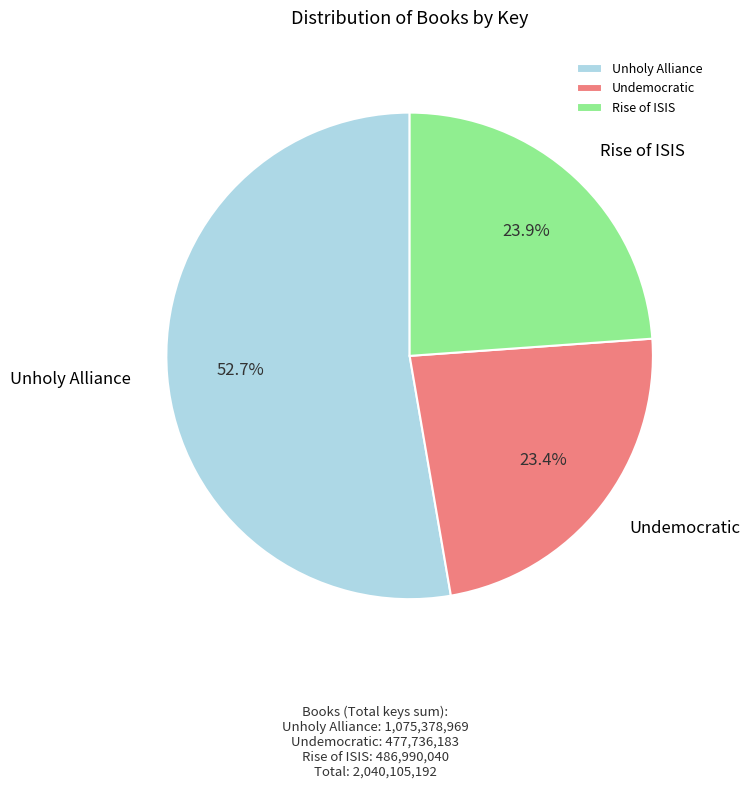

How many segments does this pie chart have?

3